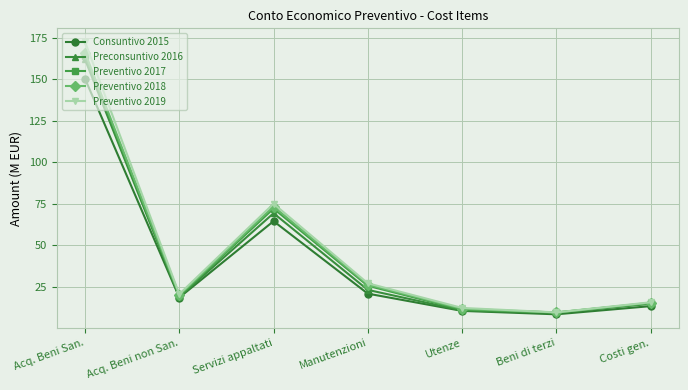

Reading left to right, extract all data points from this chart.

Consuntivo 2015: Acq. Beni San.=150.4	Acq. Beni non San.=18.4	Servizi appaltati=64.5	Manutenzioni=20.7	Utenze=10.3	Beni di terzi=8.3	Costi gen.=13.2
Preconsuntivo 2016: Acq. Beni San.=162.0	Acq. Beni non San.=18.7	Servizi appaltati=69.3	Manutenzioni=23.0	Utenze=10.6	Beni di terzi=9.1	Costi gen.=14.6
Preventivo 2017: Acq. Beni San.=164.4	Acq. Beni non San.=19.3	Servizi appaltati=72.1	Manutenzioni=25.5	Utenze=11.1	Beni di terzi=9.4	Costi gen.=15.0
Preventivo 2018: Acq. Beni San.=166.1	Acq. Beni non San.=19.8	Servizi appaltati=73.3	Manutenzioni=26.2	Utenze=11.6	Beni di terzi=9.4	Costi gen.=15.2
Preventivo 2019: Acq. Beni San.=172.6	Acq. Beni non San.=20.4	Servizi appaltati=75.0	Manutenzioni=27.0	Utenze=12.1	Beni di terzi=9.4	Costi gen.=15.5